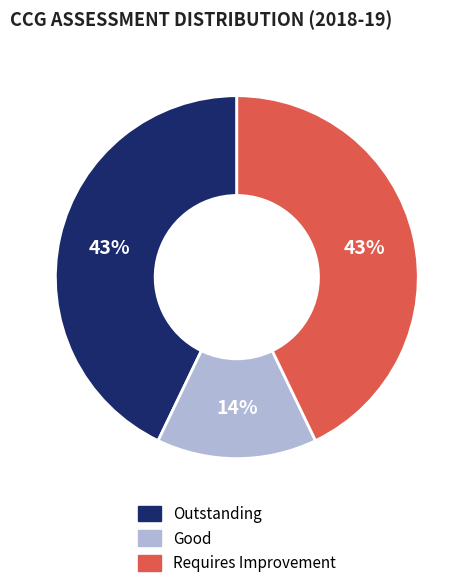

How many slices are in this pie chart?

3